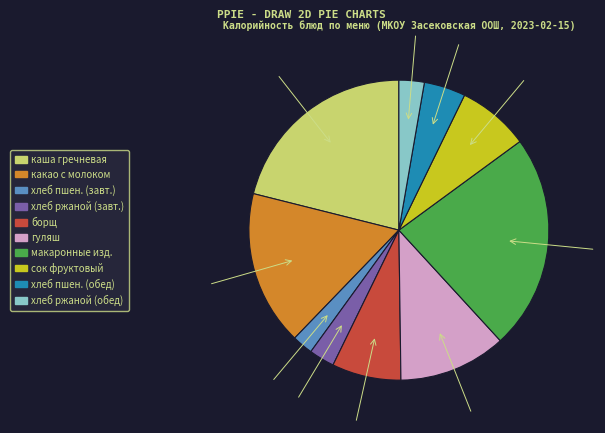

What is the largest slice in the pie chart?

макаронные изд.